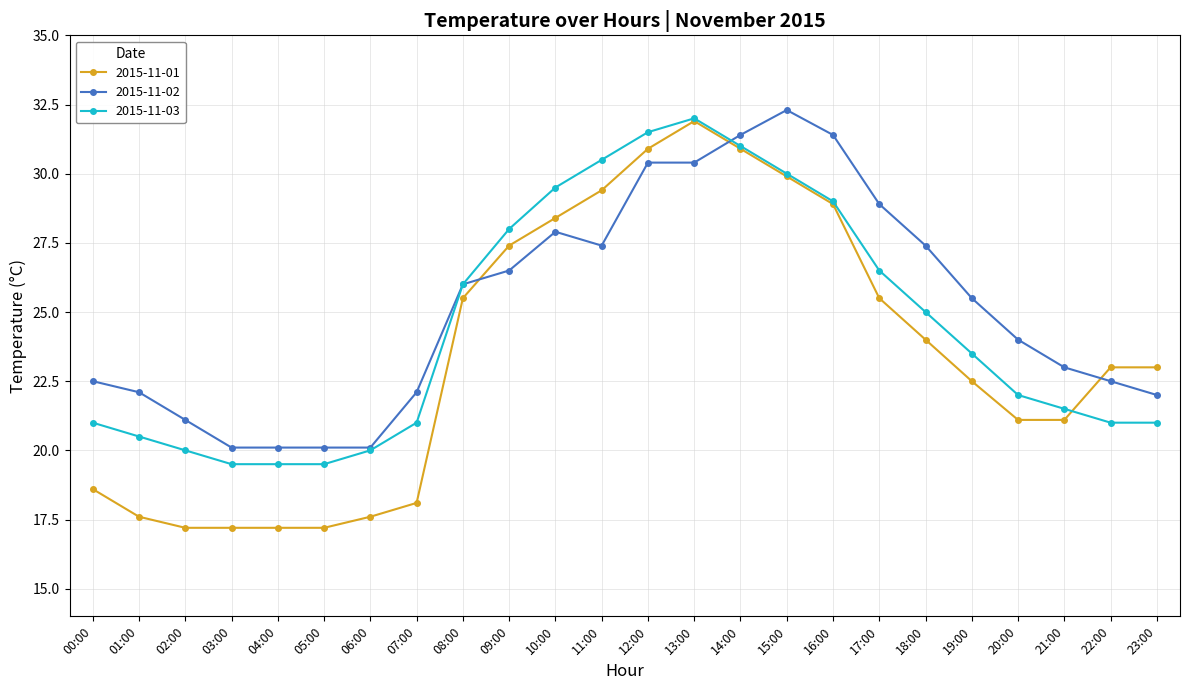

What is the difference between the second highest and second lowest values in the 2015-11-03 series?

12.0